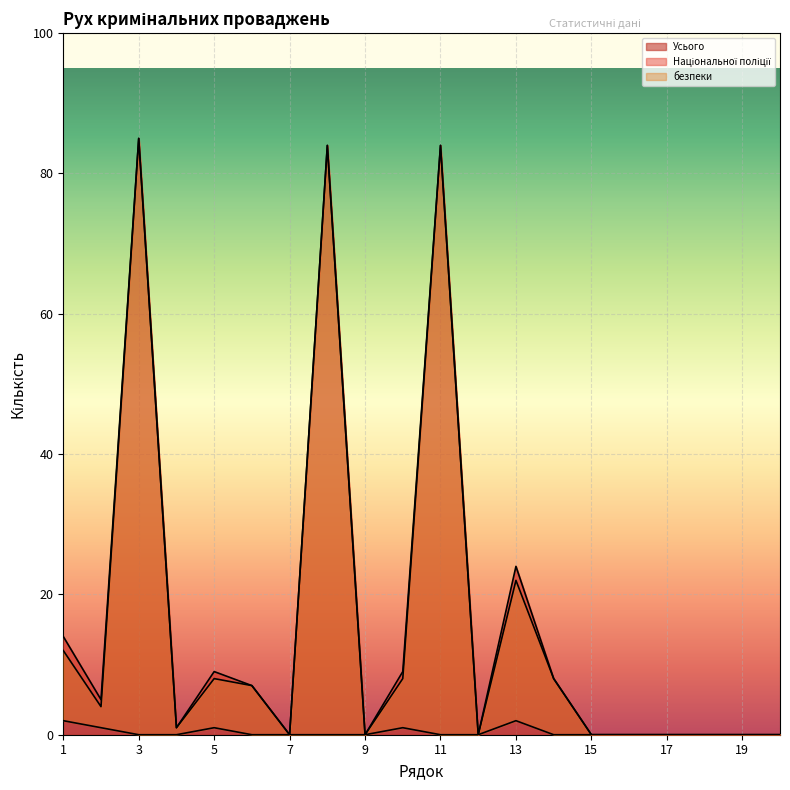

At 8, list the series in order from largest to smallest.

Усього, Національної поліції, безпеки